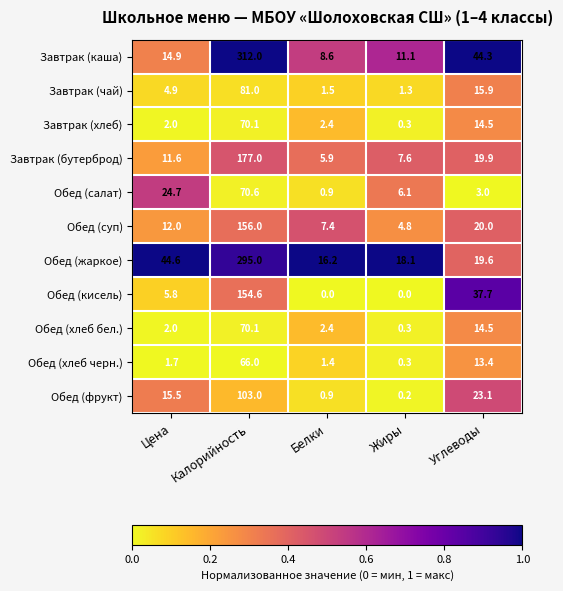

The Обед (фрукт) series shows 30.9 at Углеводы. True or false?

False